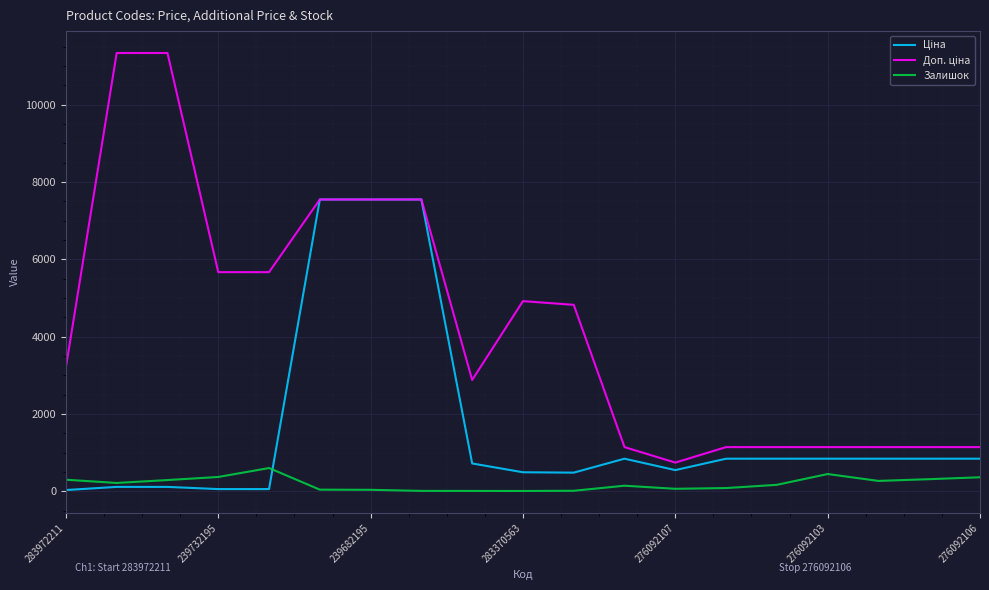

What is the maximum value for Залишок?

601.0